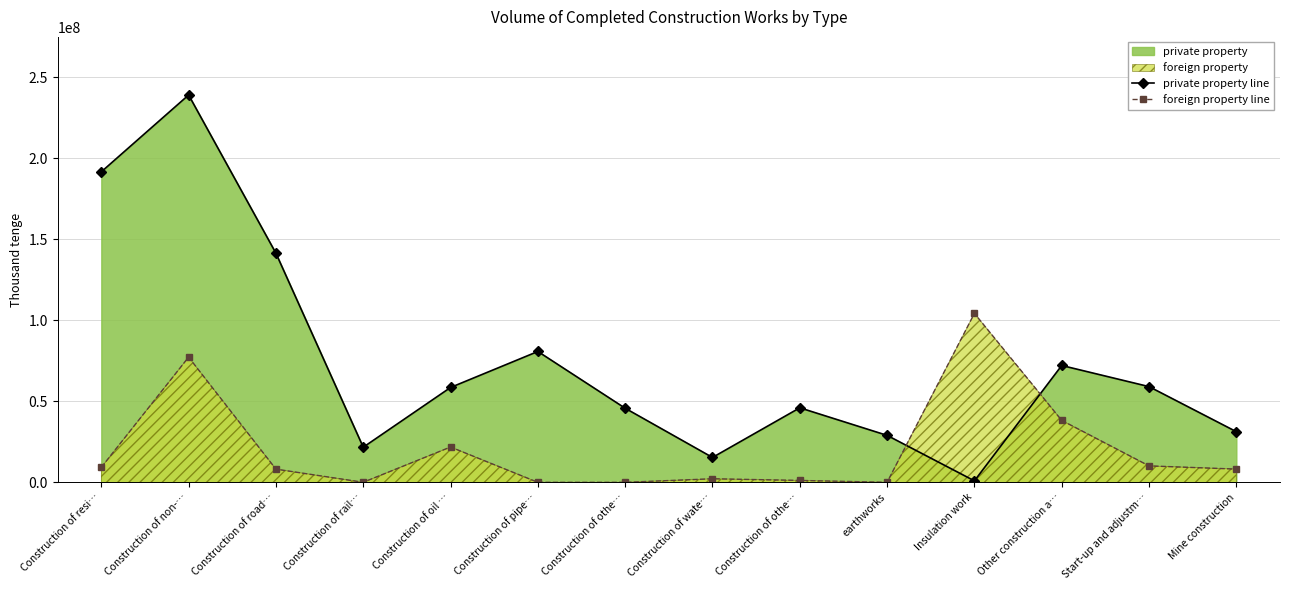

Is it true that private property line equals 7871943 at Construction of wate…?

False